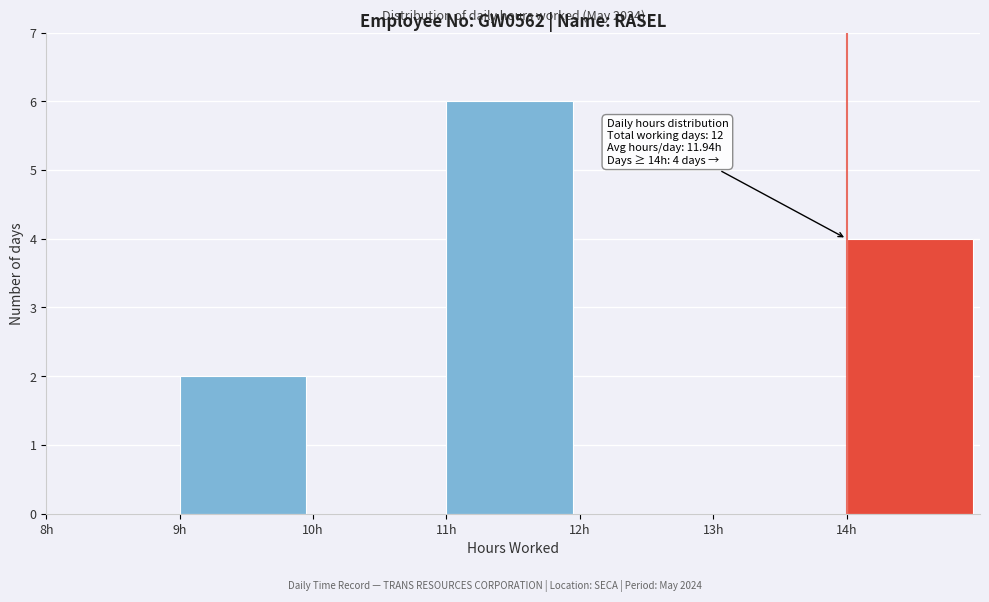

Over which range of the x-axis is the bar tallest?

11 to 12